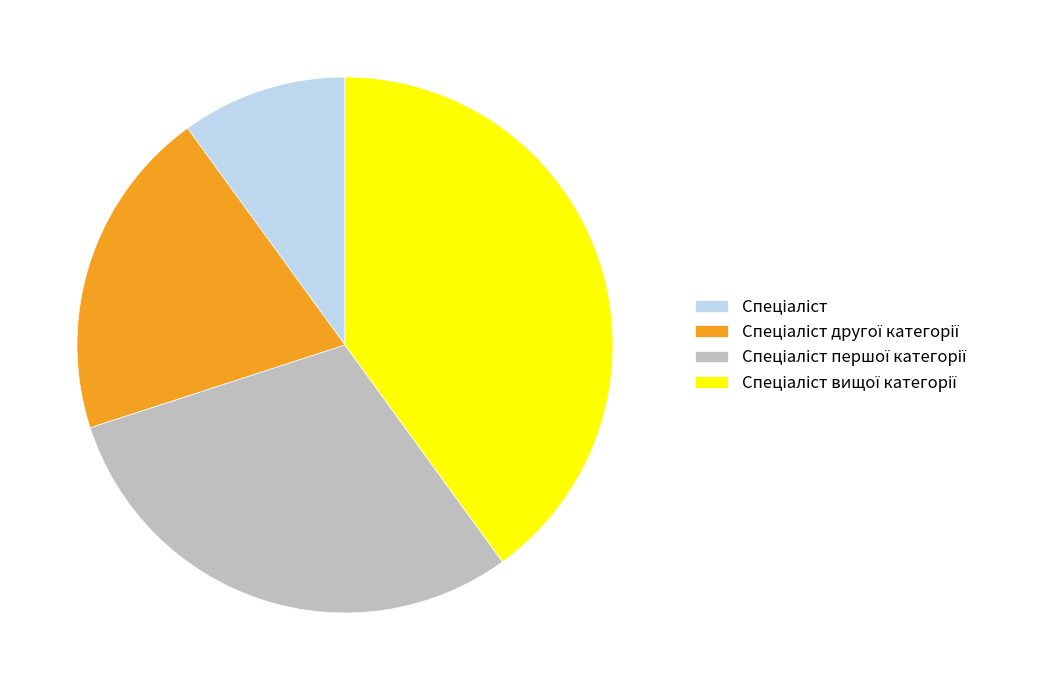

Is there any slice that represents more than half of the pie?

No